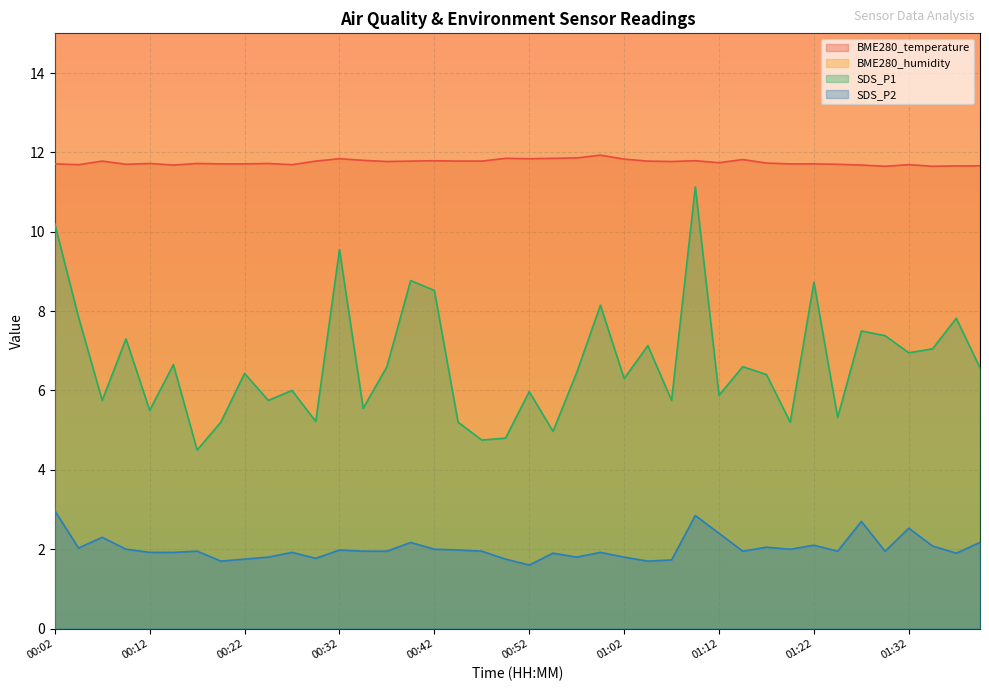

True or false: SDS_P2 and BME280_temperature intersect in this chart.

False